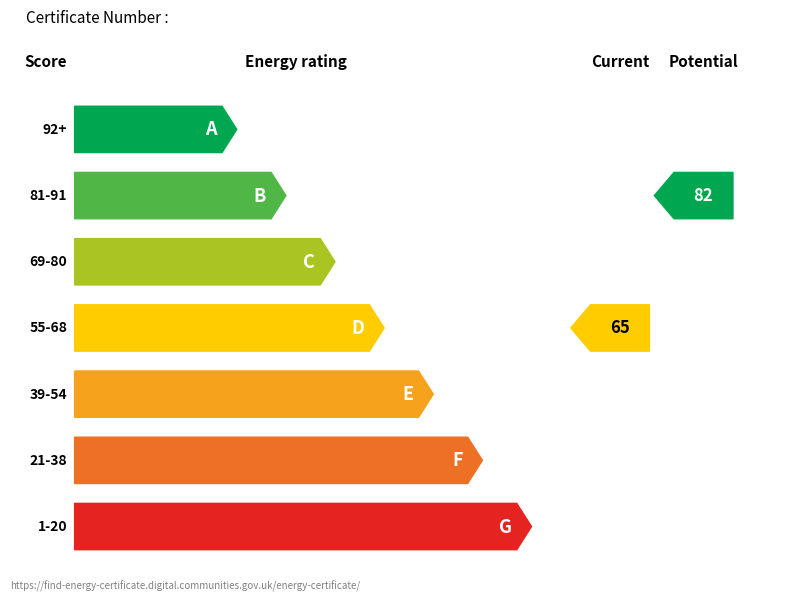

What position from the right is 81-91?

6